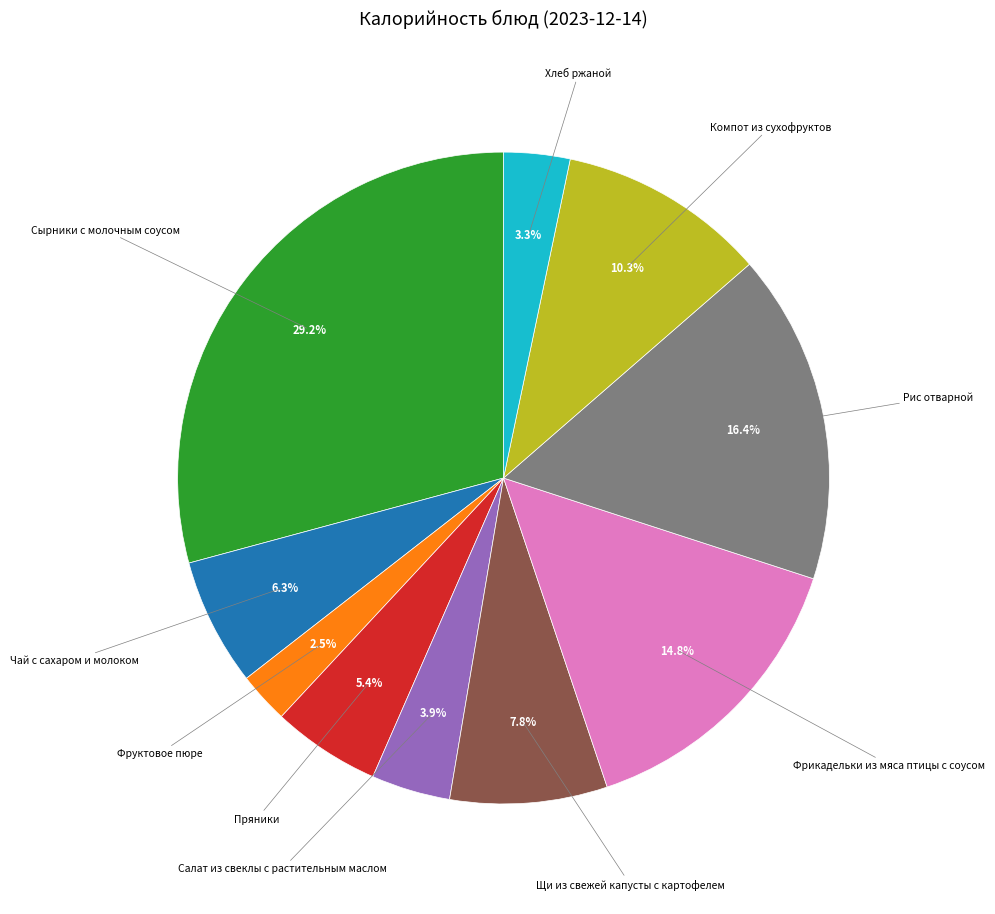

Does Салат из свеклы с растительным маслом represent more than half of the total?

No